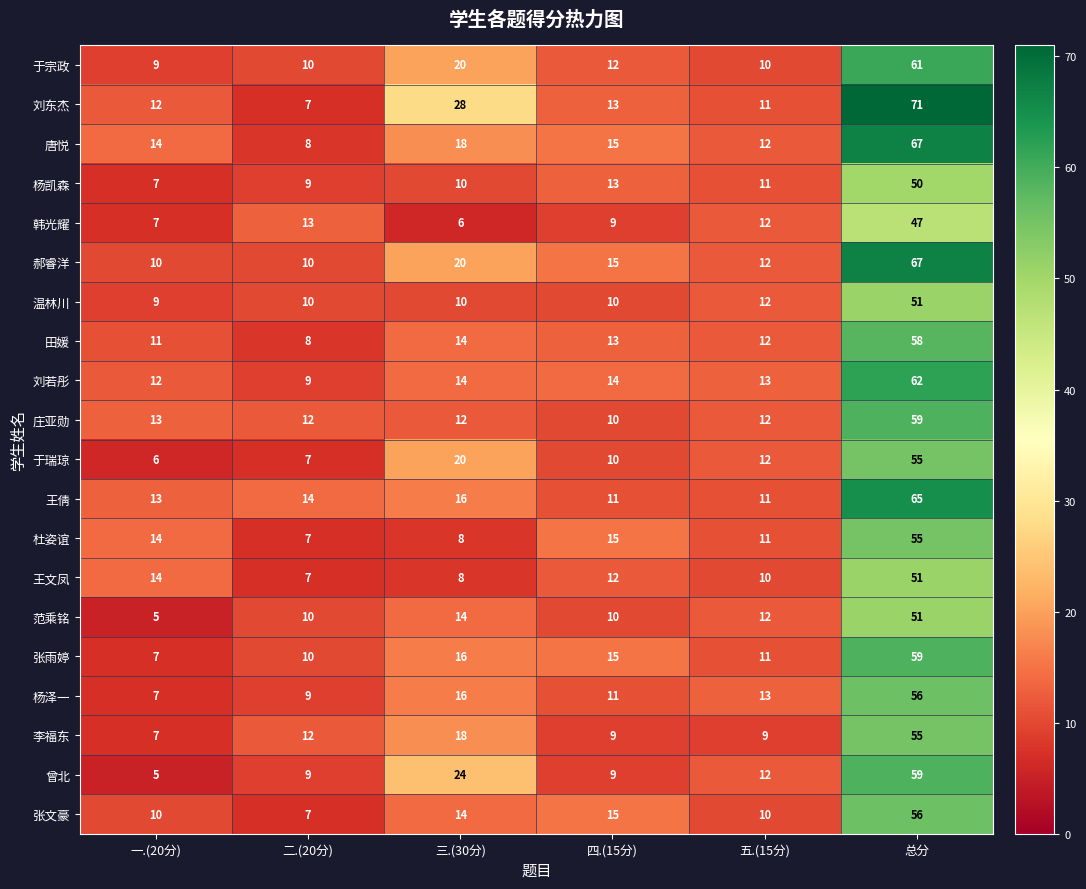

Where does the 范乘铭 series first go above 12?

三.(30分)